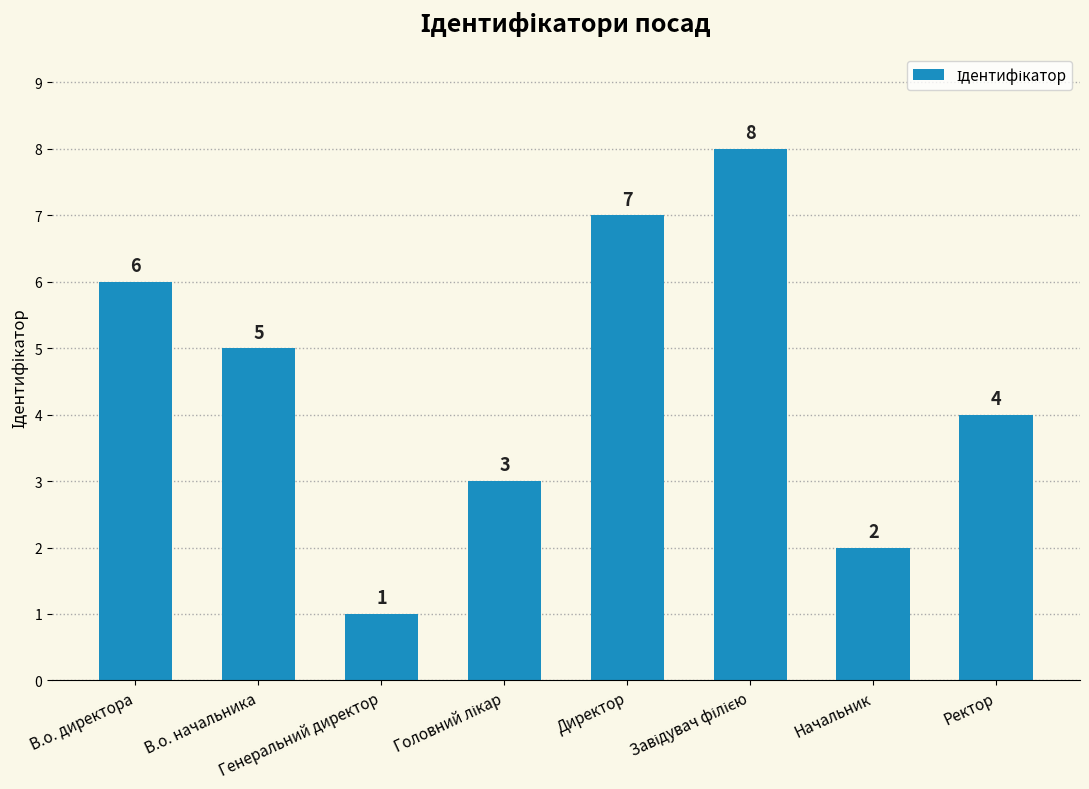

What is the value of the 3rd bar from the left?

1